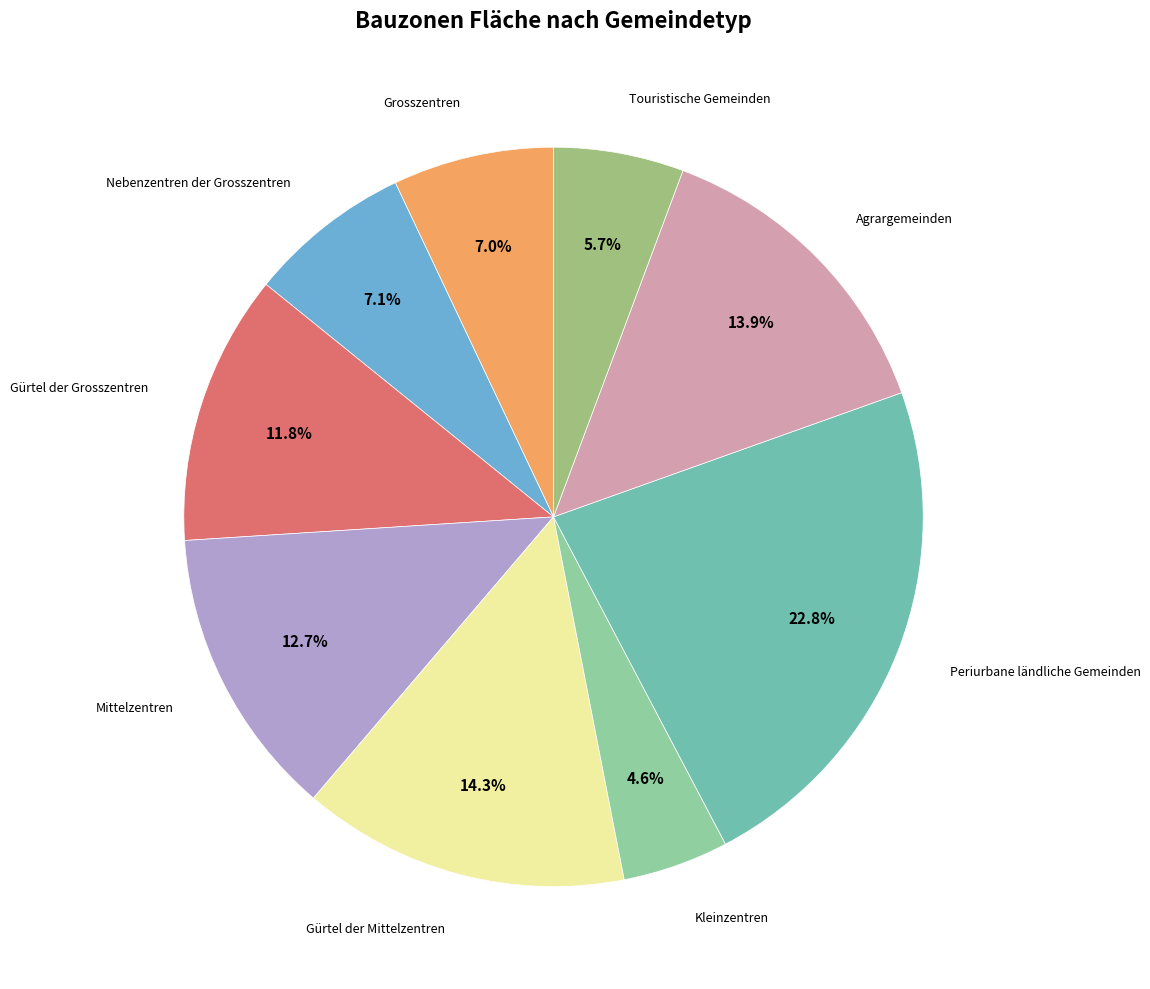

Which category has the smallest portion of the pie?

Kleinzentren